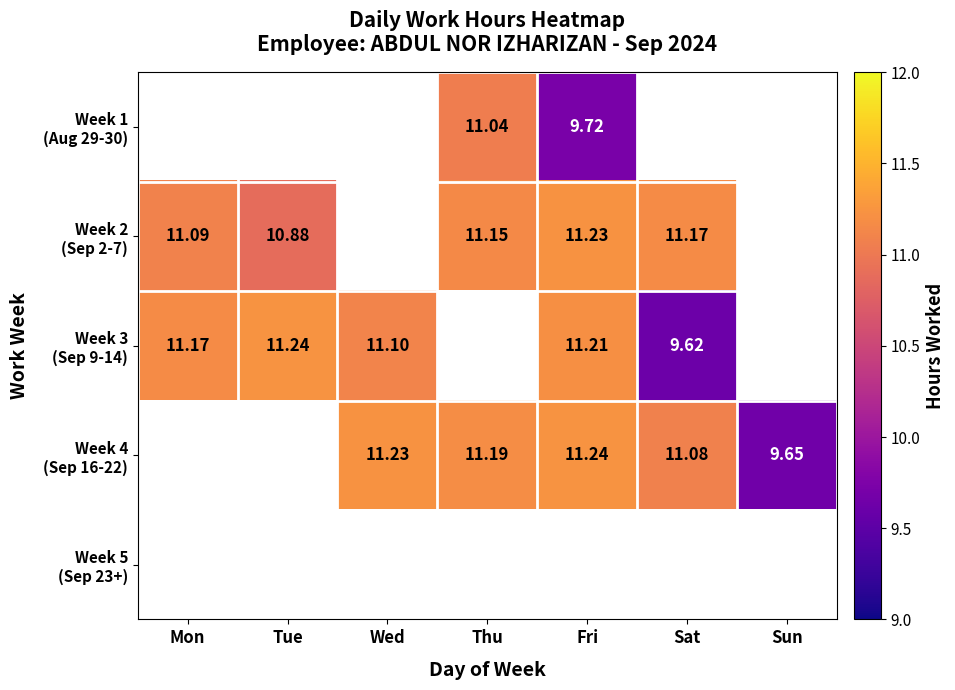

How many series are shown in this chart?

5